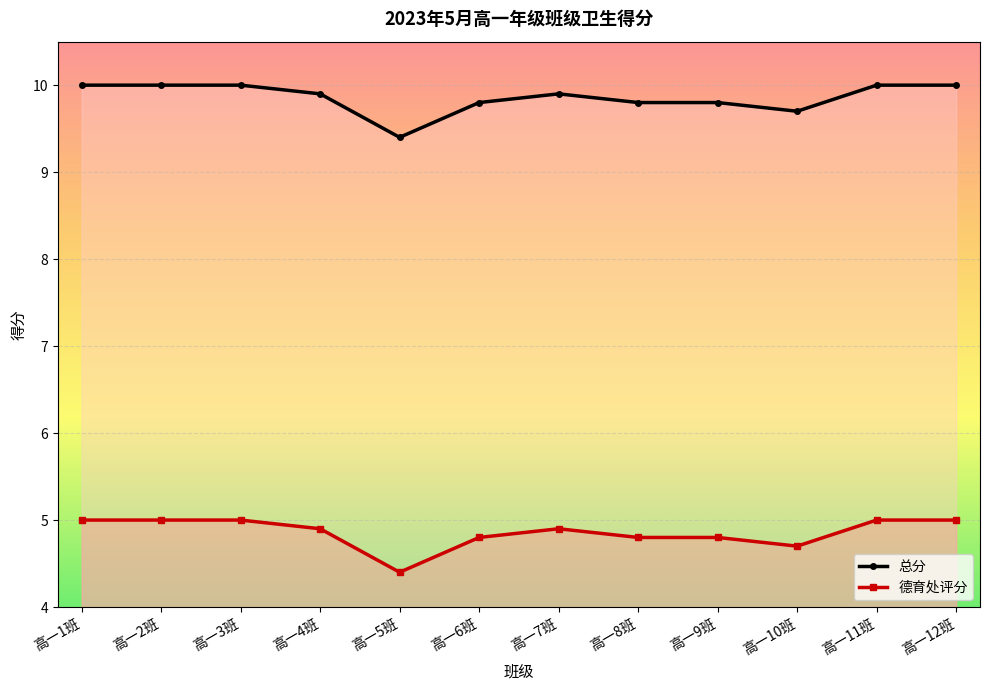

Reading left to right, transcribe all the data shown in this chart.

总分: 10.0	10.0	10.0	9.9	9.4	9.8	9.9	9.8	9.8	9.7	10.0	10.0
德育处评分: 5.0	5.0	5.0	4.9	4.4	4.8	4.9	4.8	4.8	4.7	5.0	5.0